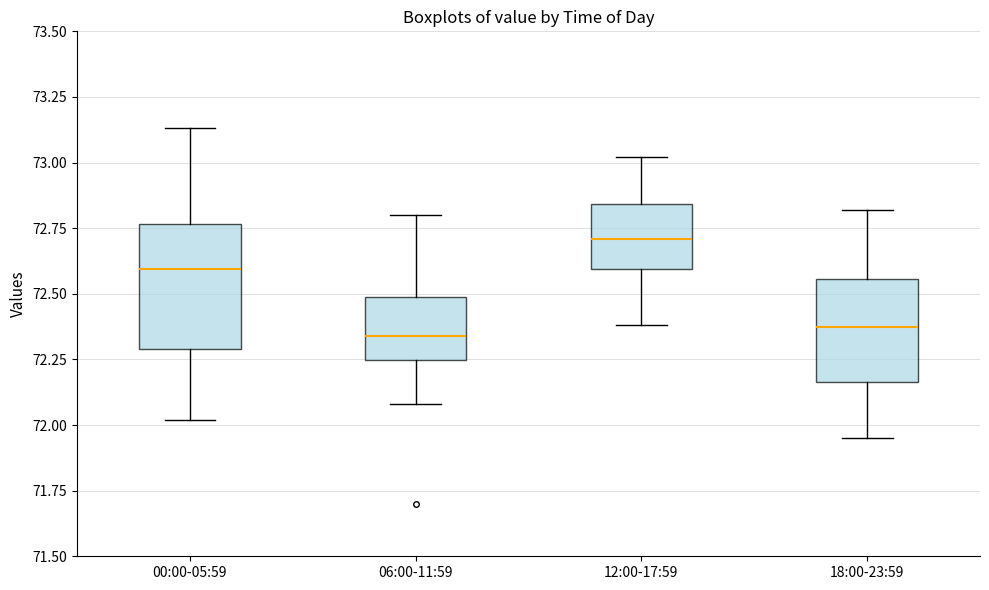

Where is the upper edge of the box for 12:00-17:59 on the y-axis? The values are not printed on the chart, so give them approximately, as read against the axis.

72.85